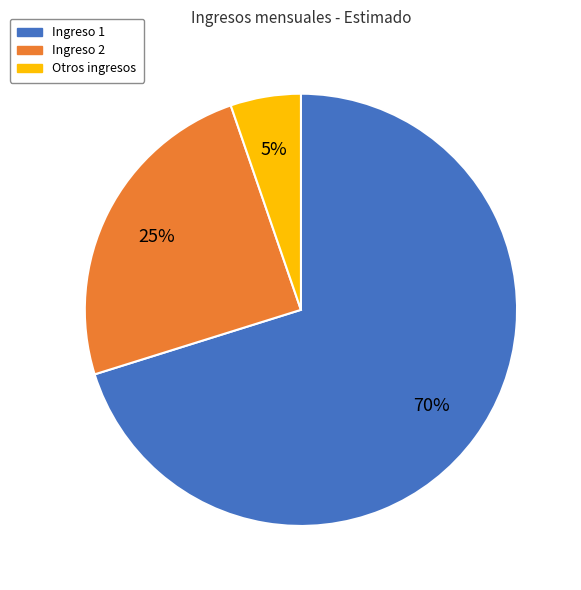

Rank the categories by value from lowest to highest.

Otros ingresos, Ingreso 2, Ingreso 1